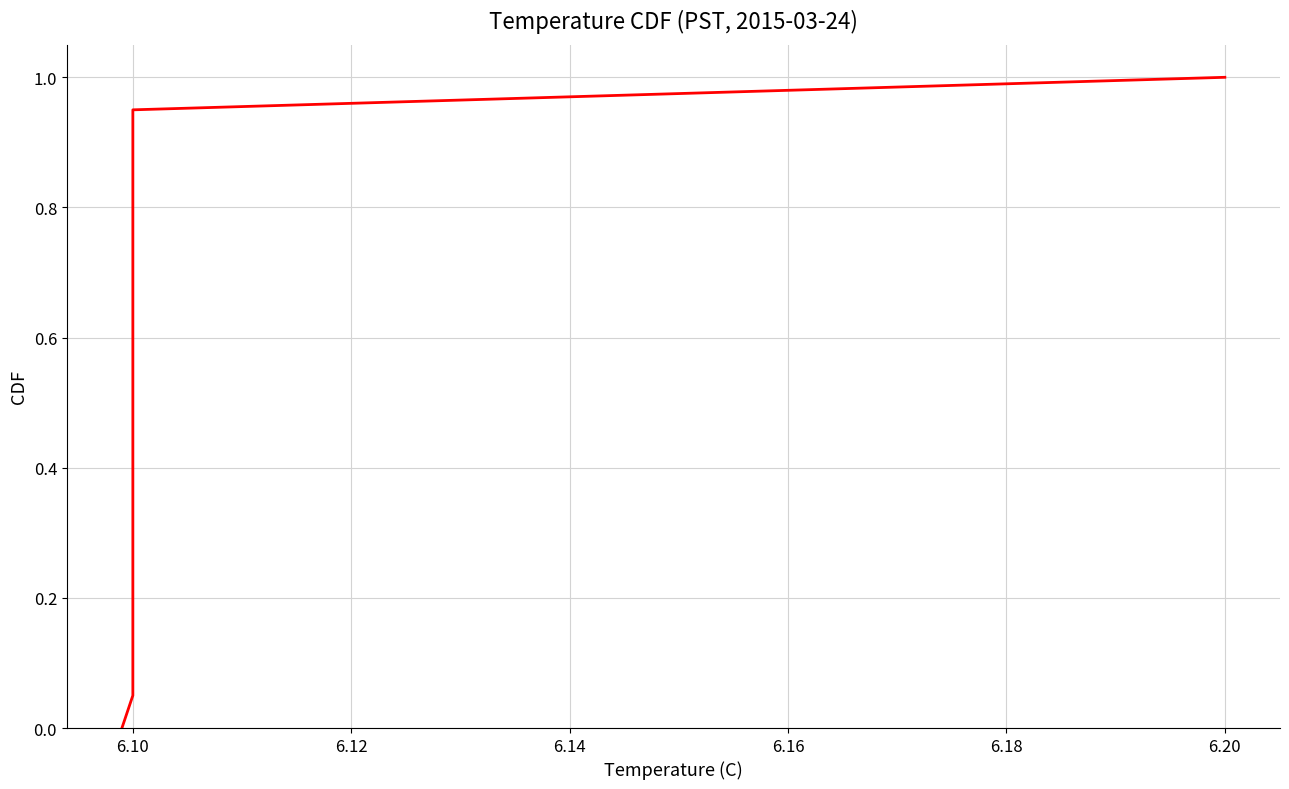

How many data points does each series have?

21